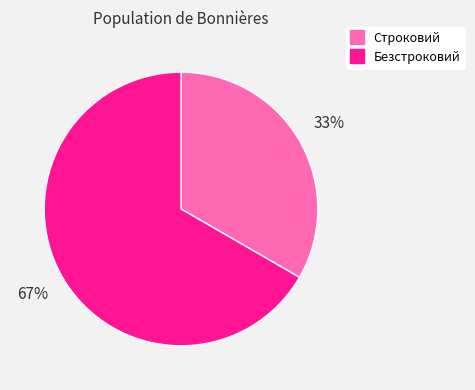

Which slice is the smallest?

Строковий